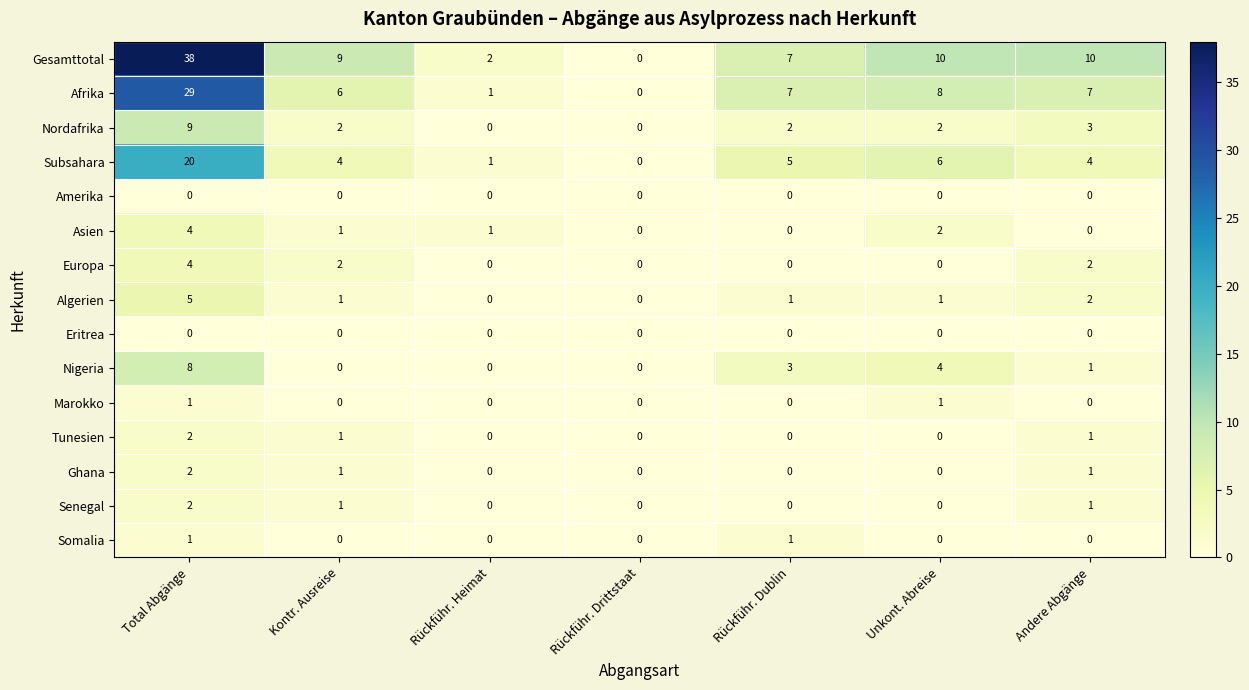

How many categories are shown in the chart?

7